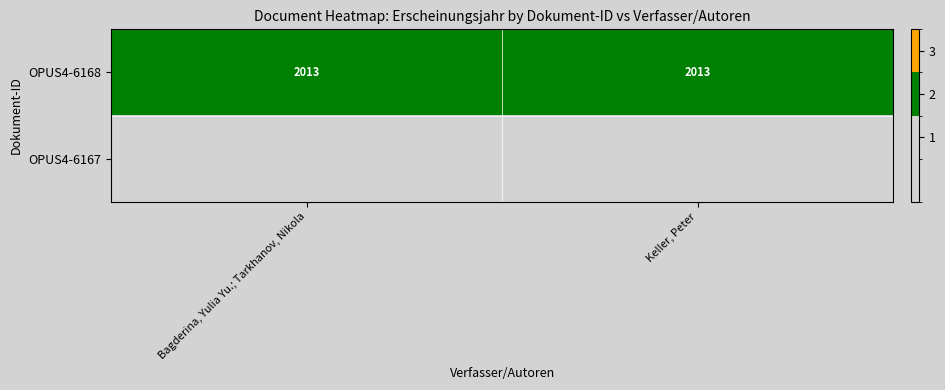

What is the average value of the OPUS4-6168 series?

2013